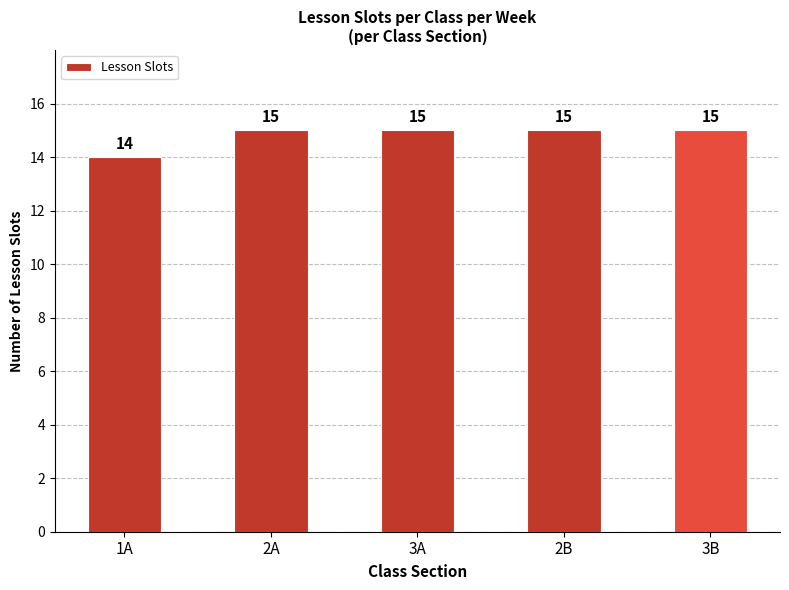

How many data points are less than 15?

1